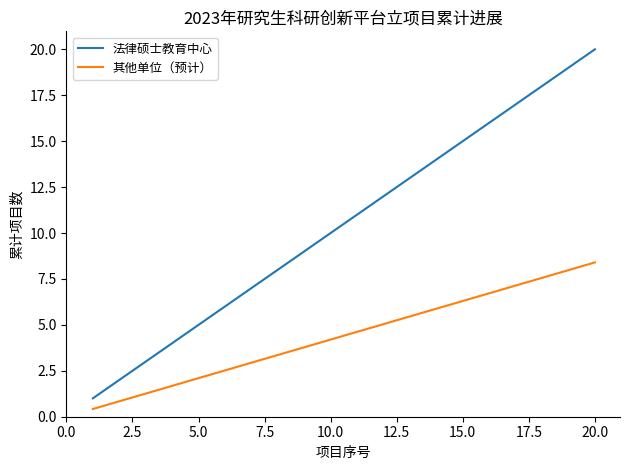

Rank the series by their average value, from lowest to highest.

其他单位（预计）, 法律硕士教育中心